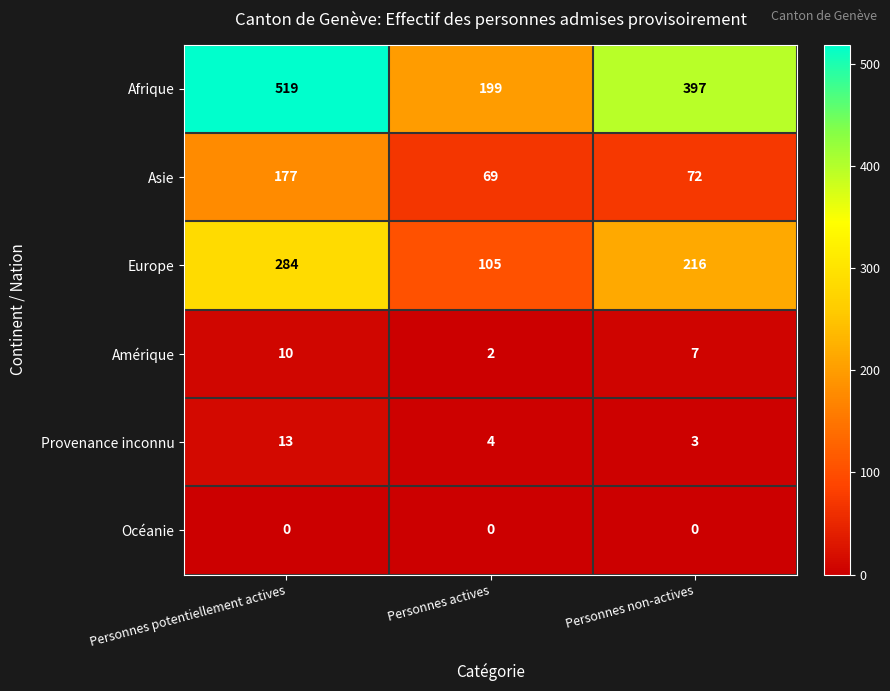

How many distinct data groups are displayed?

6